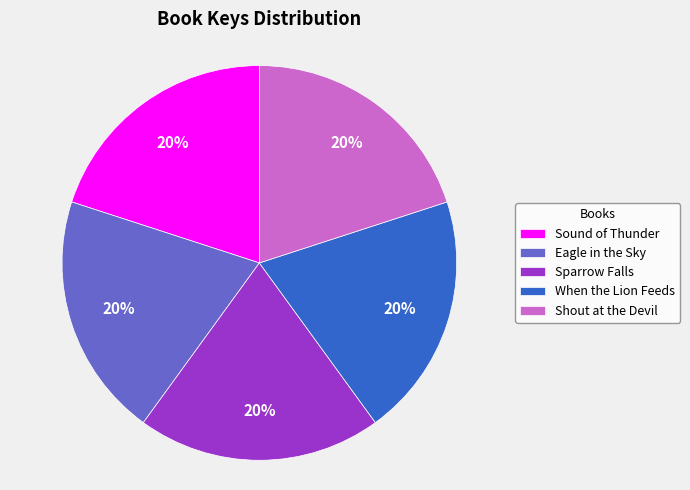

How many slices are in this pie chart?

5